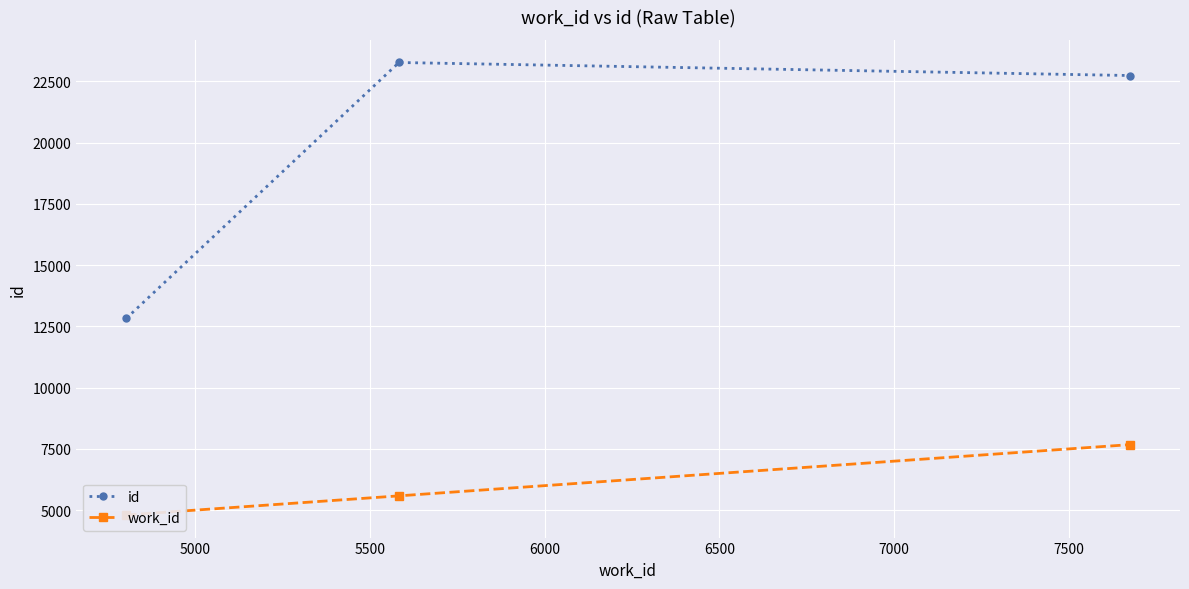

What is the minimum value for id?

12830